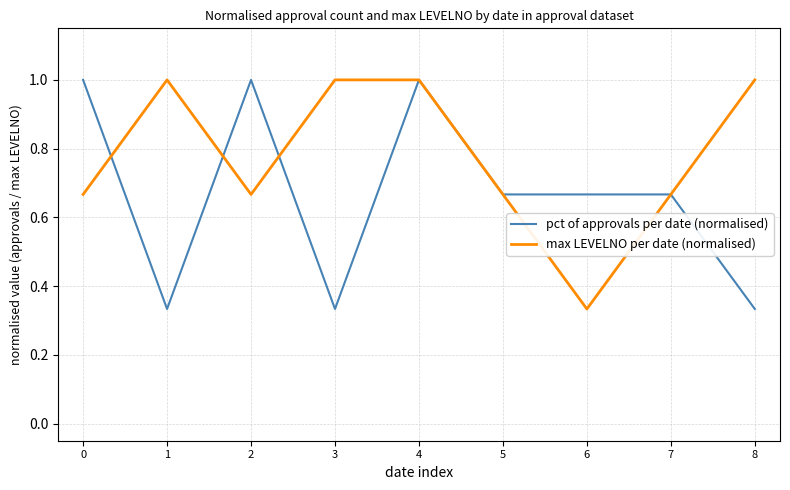

What is the maximum value for max LEVELNO per date (normalised)?

1.0